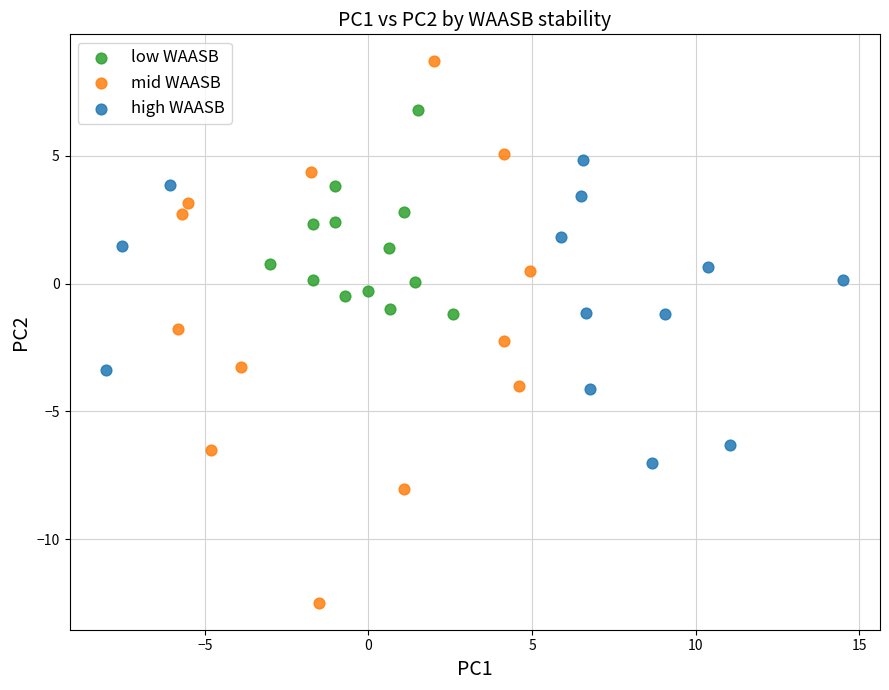

What are all the series names shown in the legend?

low WAASB, mid WAASB, high WAASB